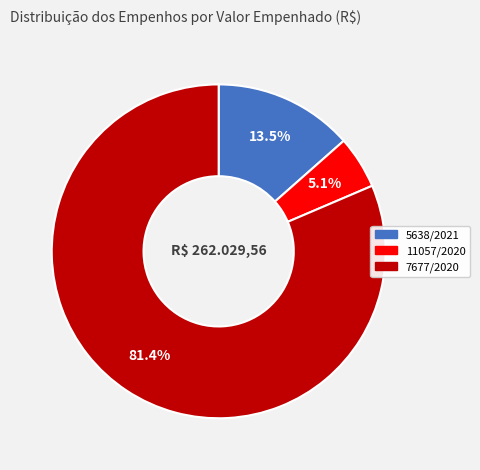

True or false: 5638/2021 accounts for 24% of the total.

False